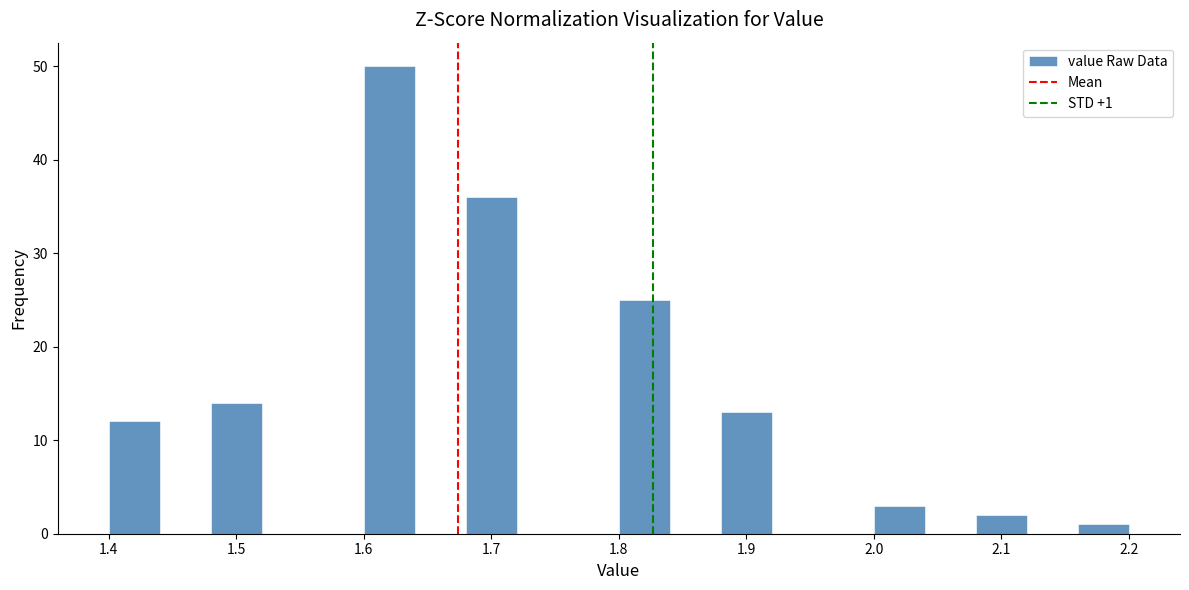

Over which range of the x-axis is the bar tallest?

1.60 to 1.64